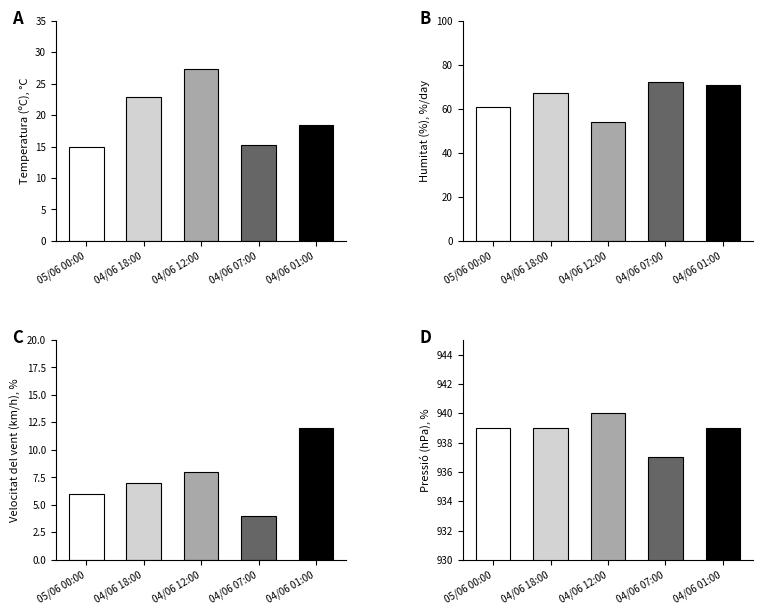

Is it true that Humitat (%), %/day equals 61.0 at 05/06 00:00?

True